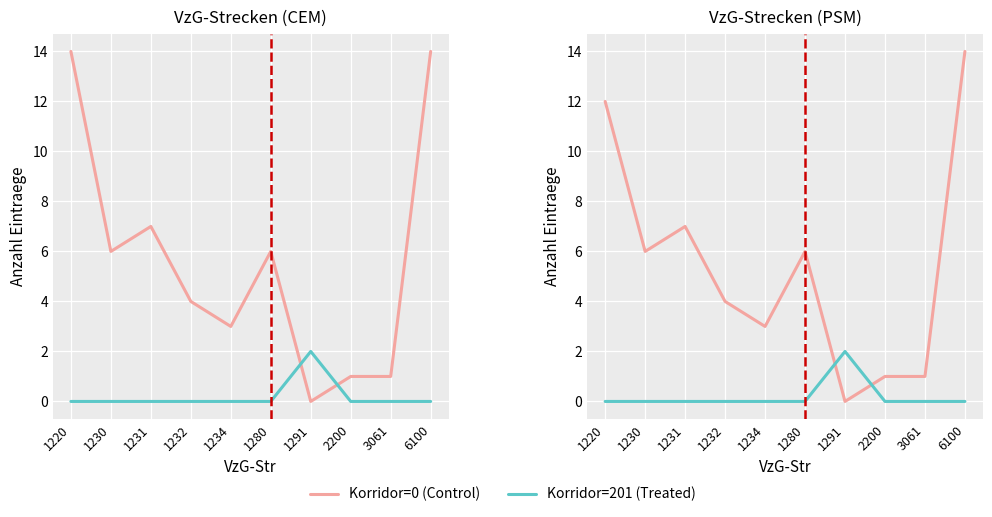

Is it true that Korridor=201 (Treated) equals 1 at 2200?

False